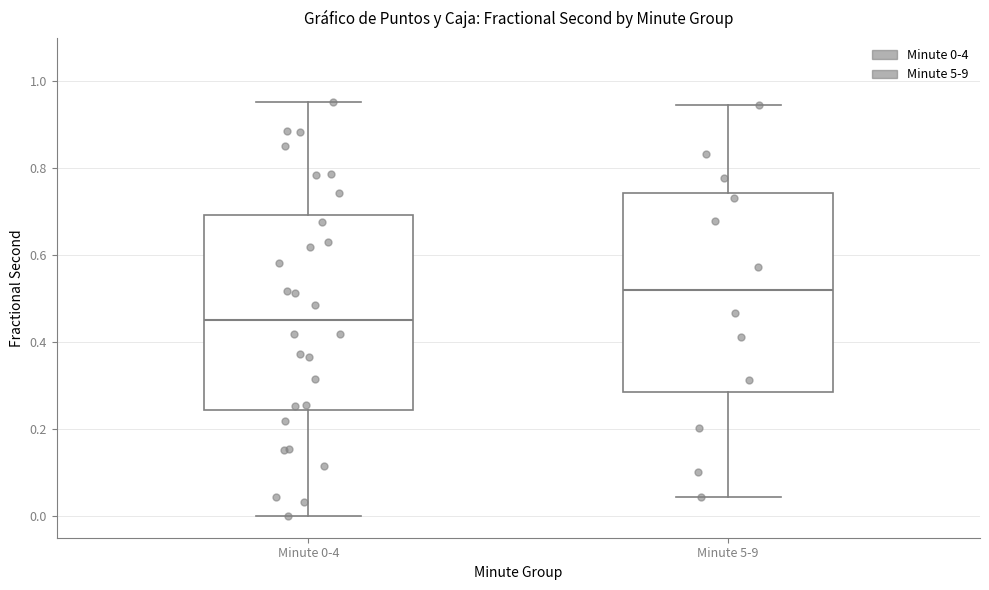

Which box's median line is the highest?

Minute 5-9